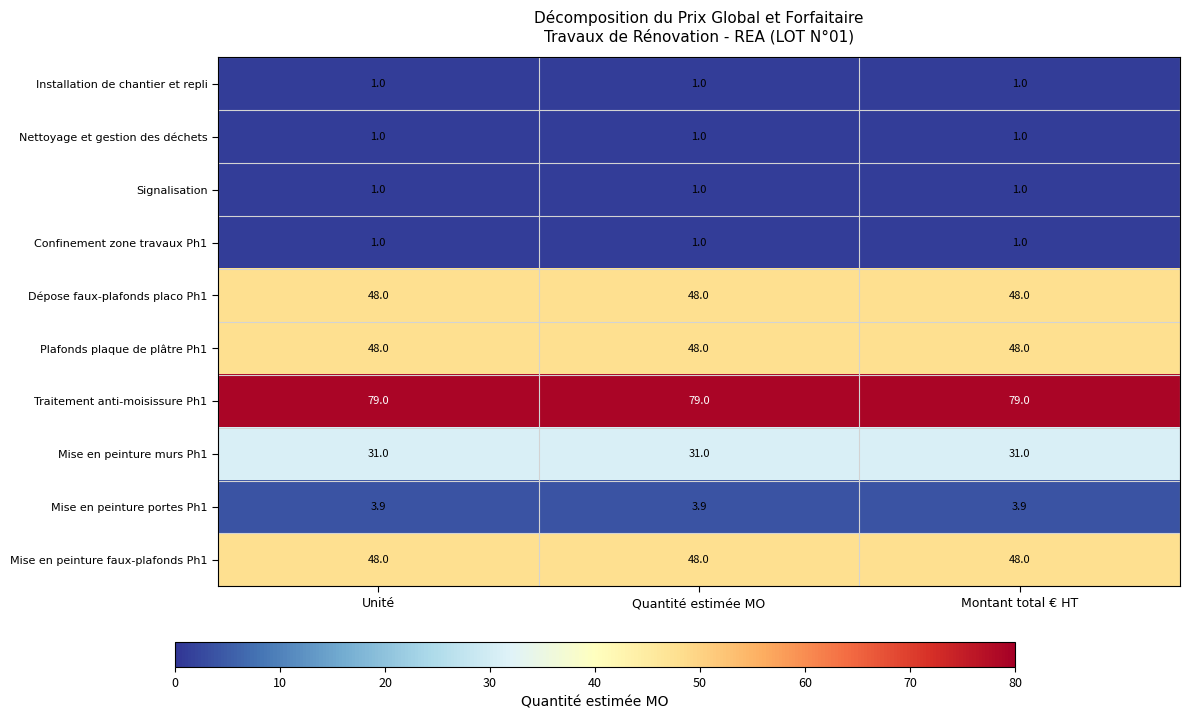

At how many categories does at least one series exceed 56?

3